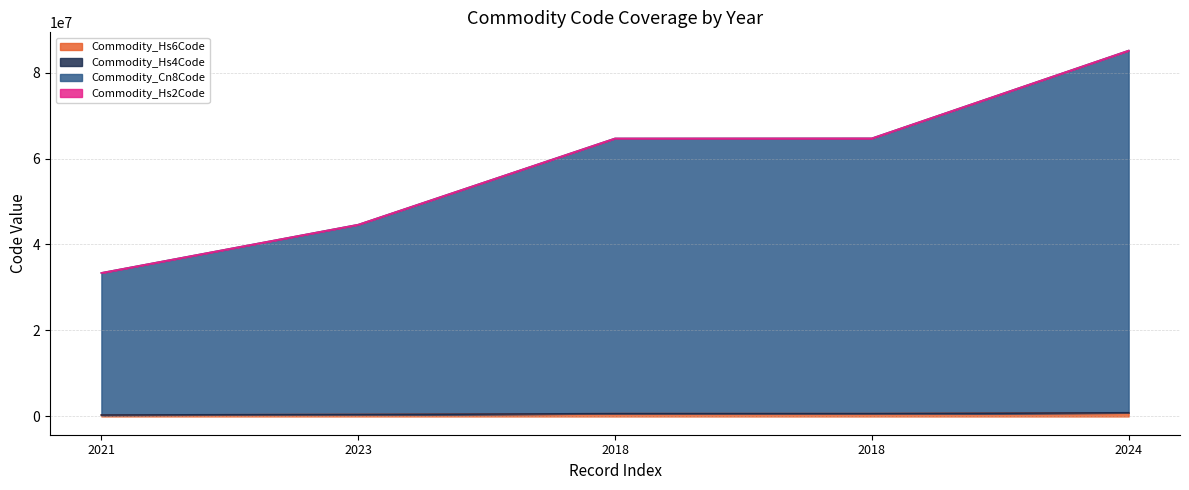

At how many categories does at least one series exceed 75514488?

1